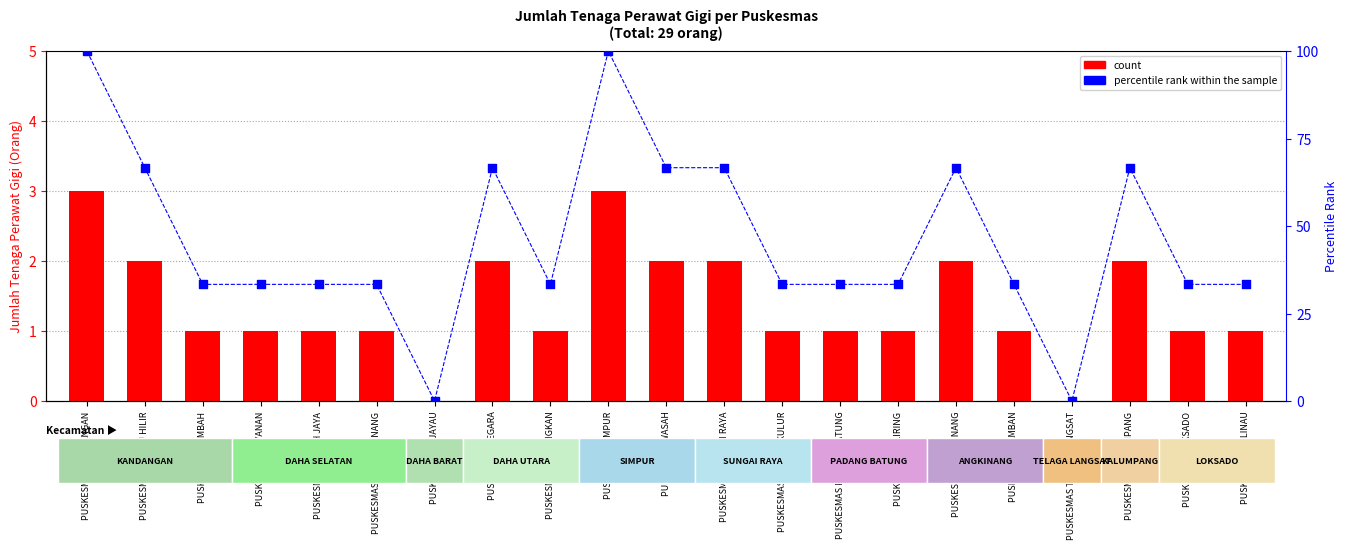

Is the value of percentile rank within the sample at PUSKESMAS KALIRING greater than the value of count at PUSKESMAS KANDANGAN?

Yes